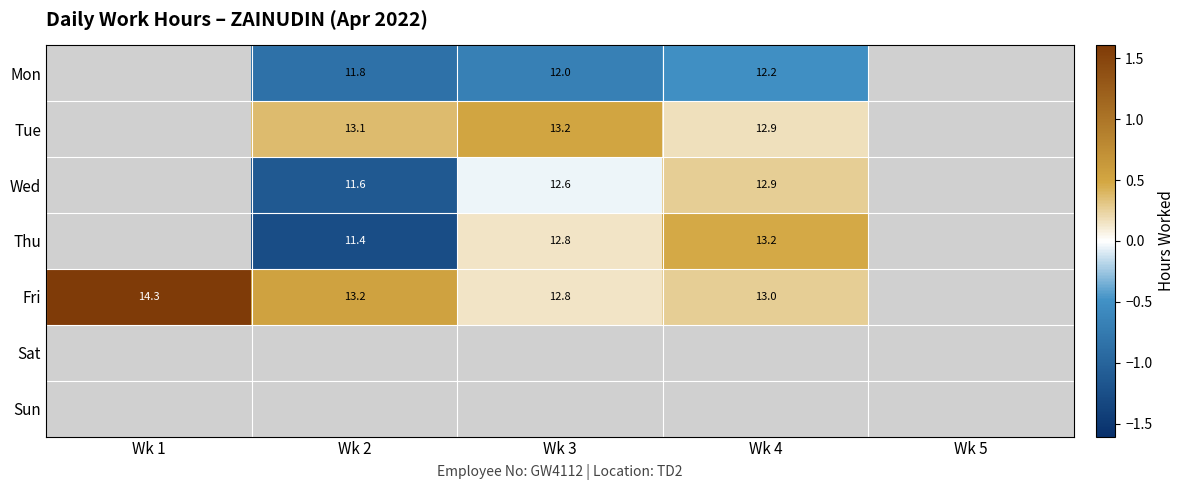

Rank the series at Wk 3 from lowest to highest value.

Mon, Wed, Thu, Fri, Tue, Sat, Sun